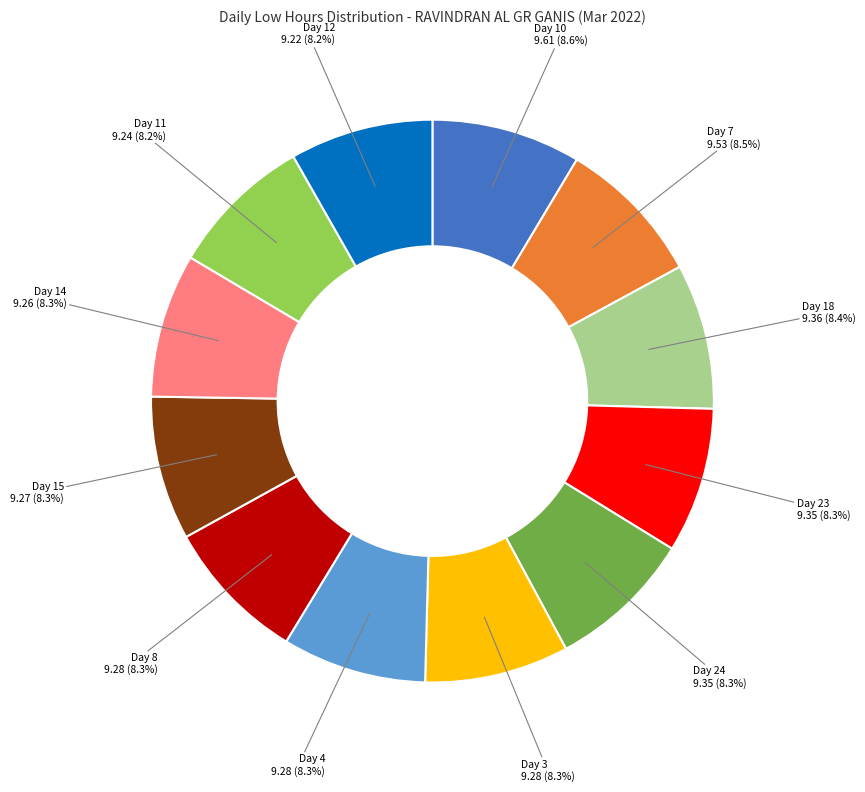

Is there any slice that represents more than half of the pie?

No